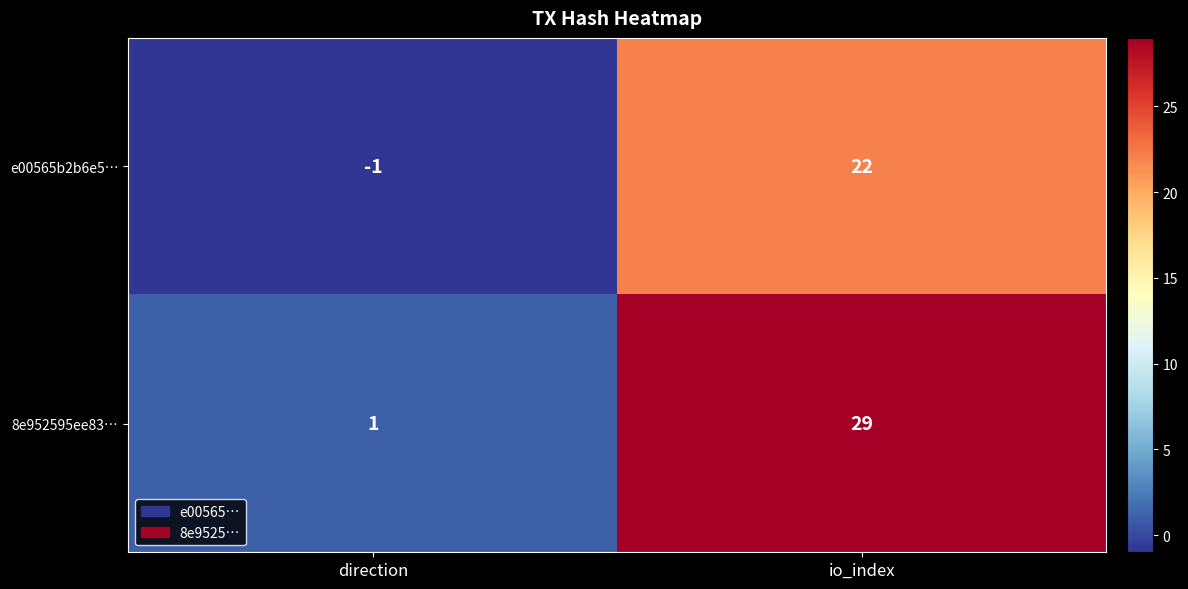

What is the minimum value shown in the chart?

-1